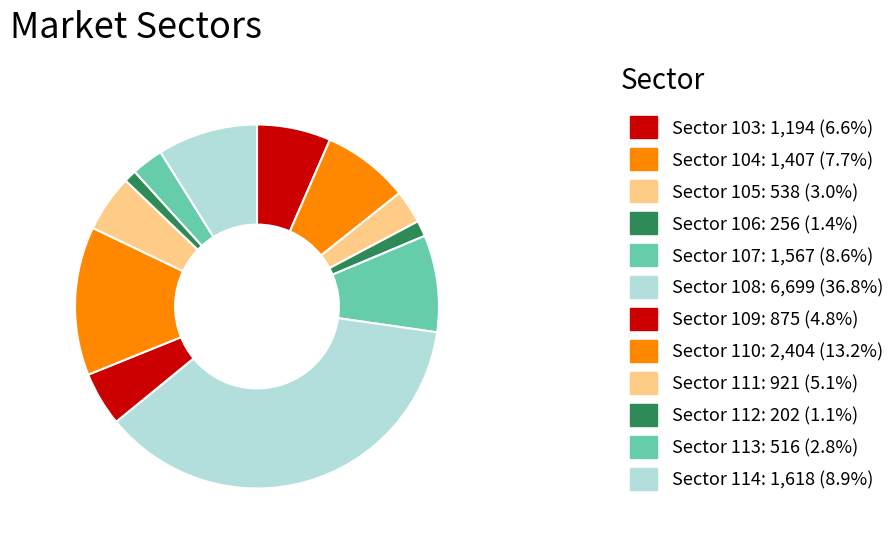

How many slices are in this pie chart?

12